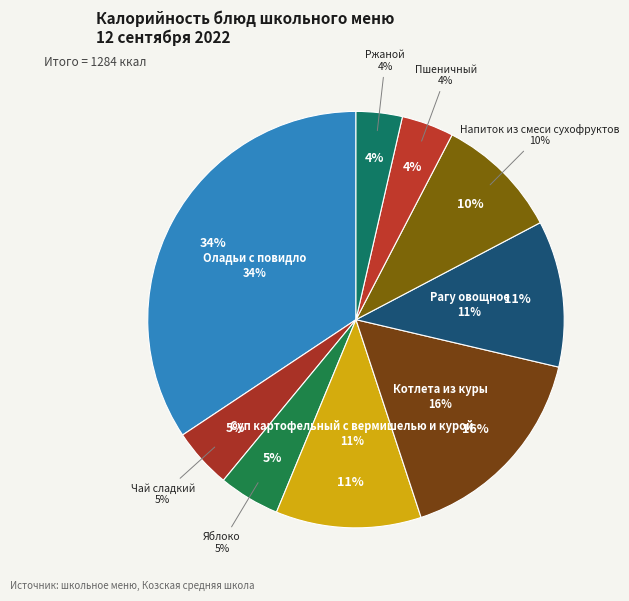

Does Пшеничный account for over 50% of the chart?

No